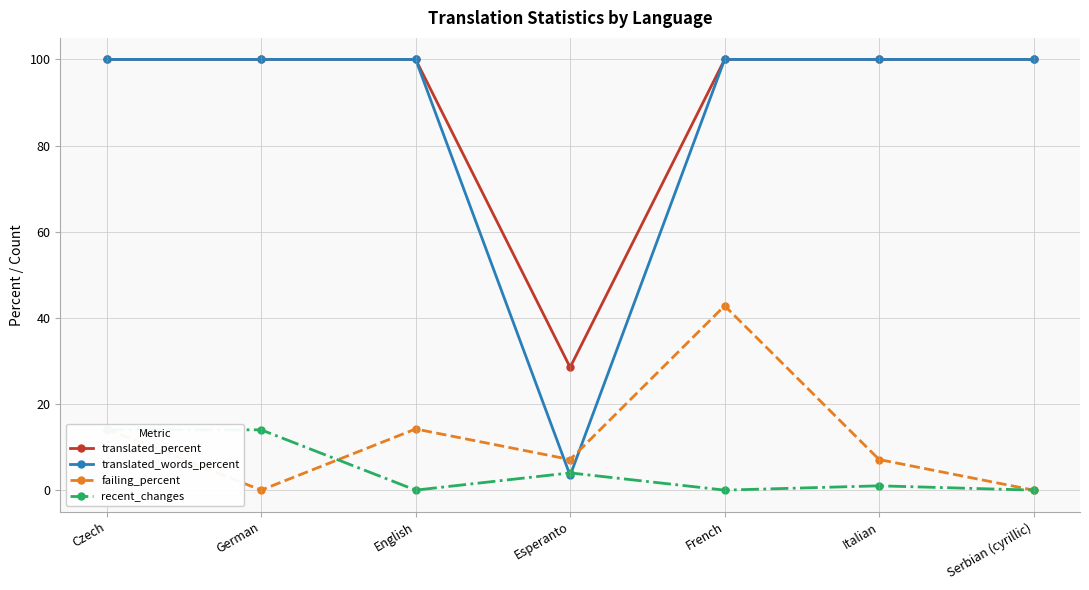

True or false: recent_changes has a value of 5.1 at German.

False